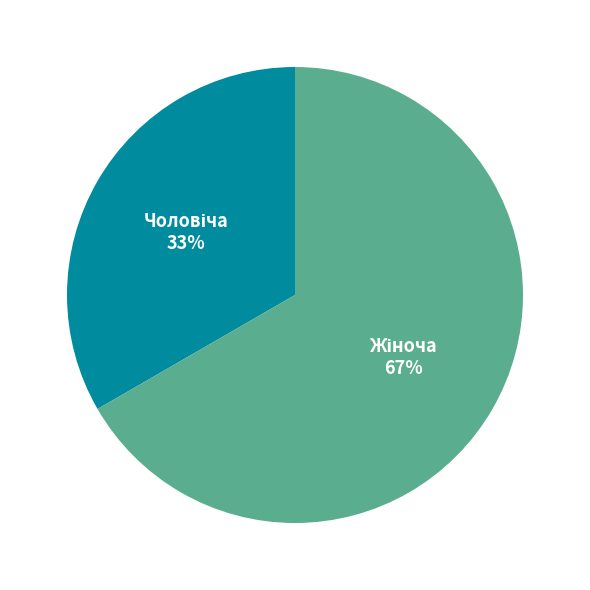

To the nearest percent, what is the average slice percentage?

50%